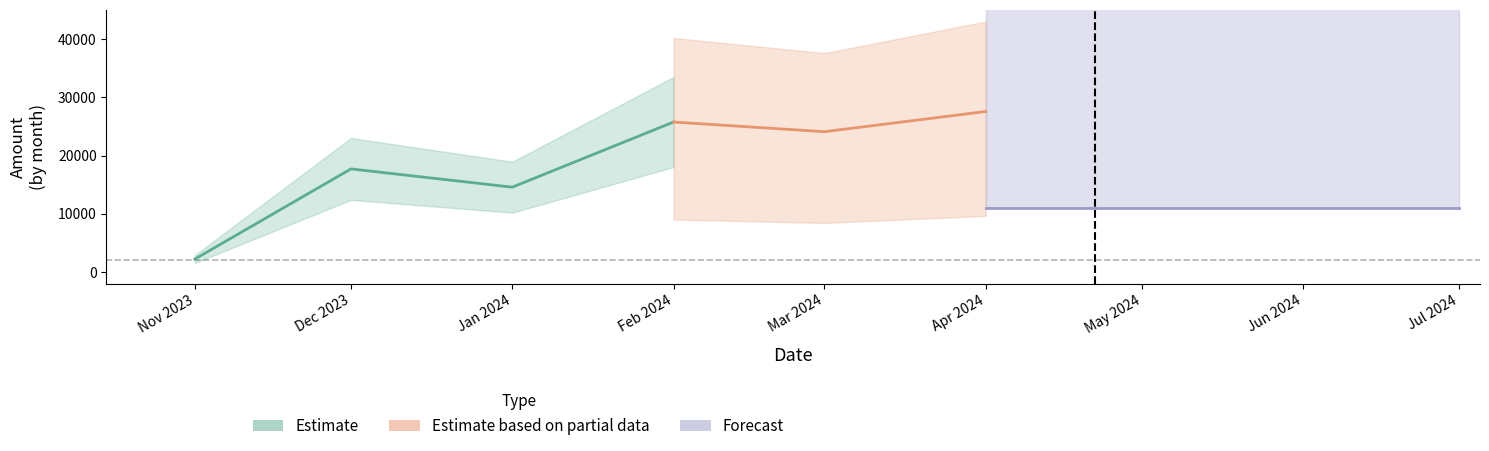

Where is the first local maximum for Distribute to Holders?

2023-12-16